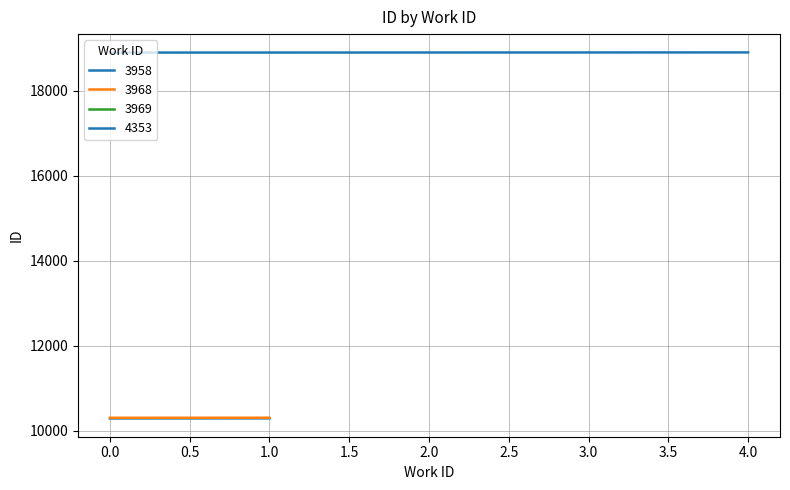

Which has a higher value, 4353 or 3968?

4353